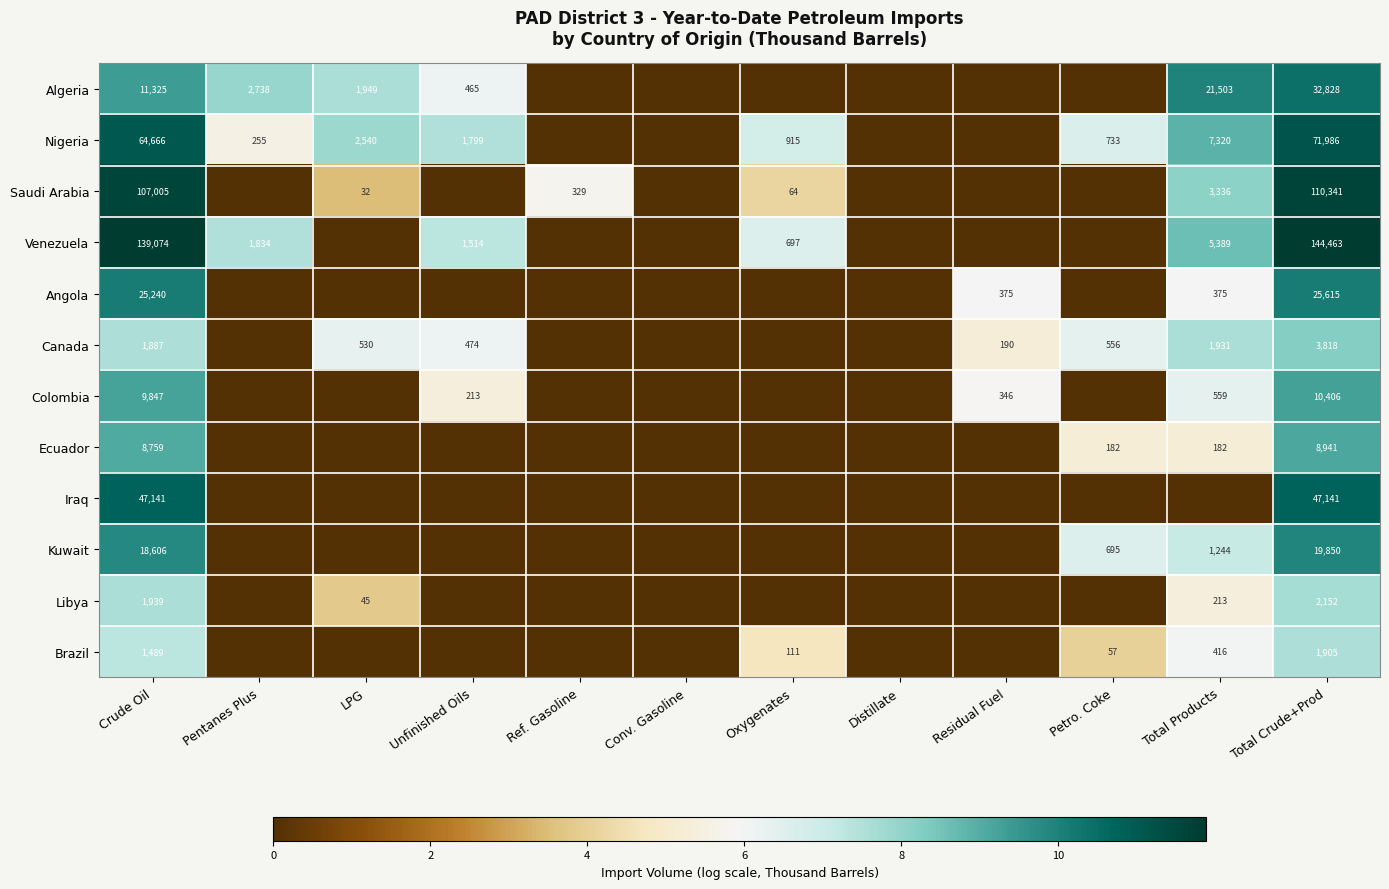

True or false: Brazil has a value of 416 at Total Products.

True